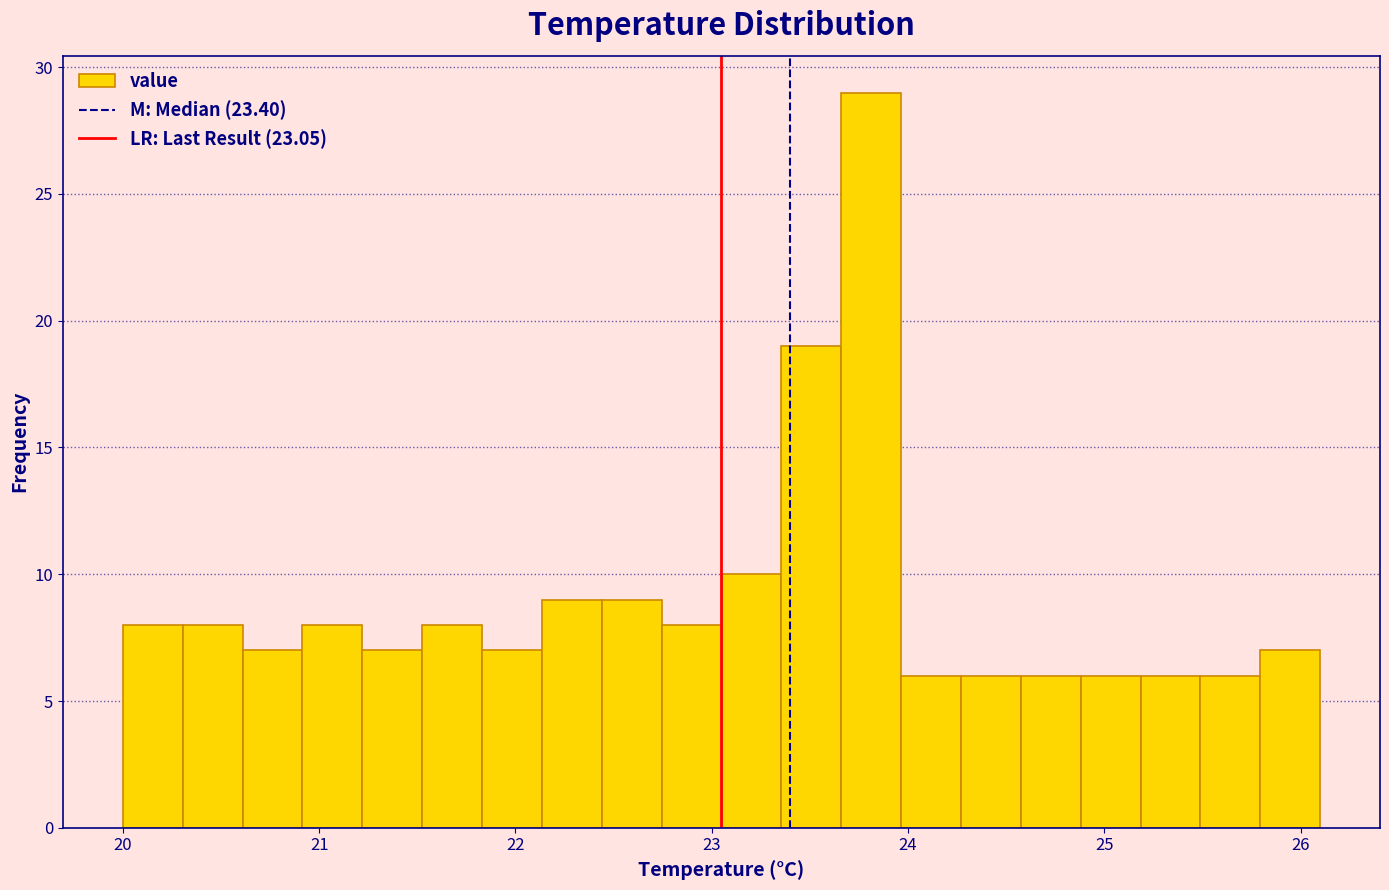

Read against the x-axis, roughly where is the centre of the tallest bar?

23.8